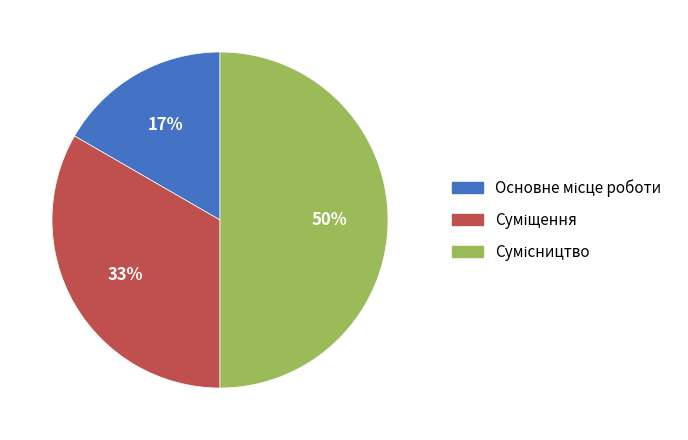

To the nearest percent, what is the average slice percentage?

33%